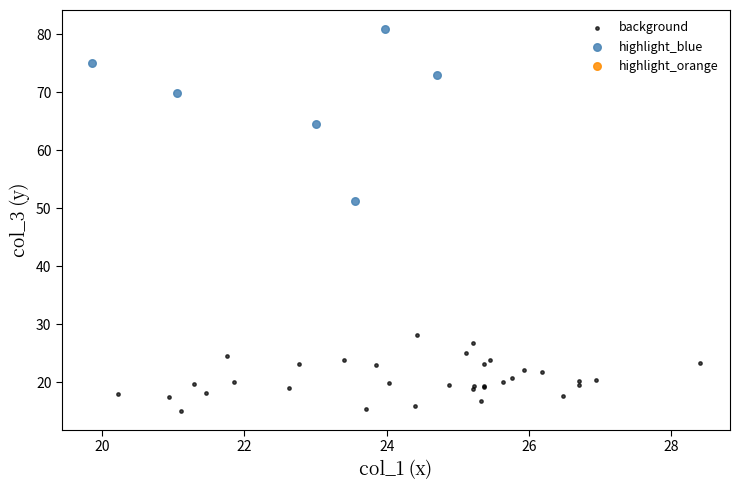

Which series reaches the maximum Y coordinate?

highlight_blue